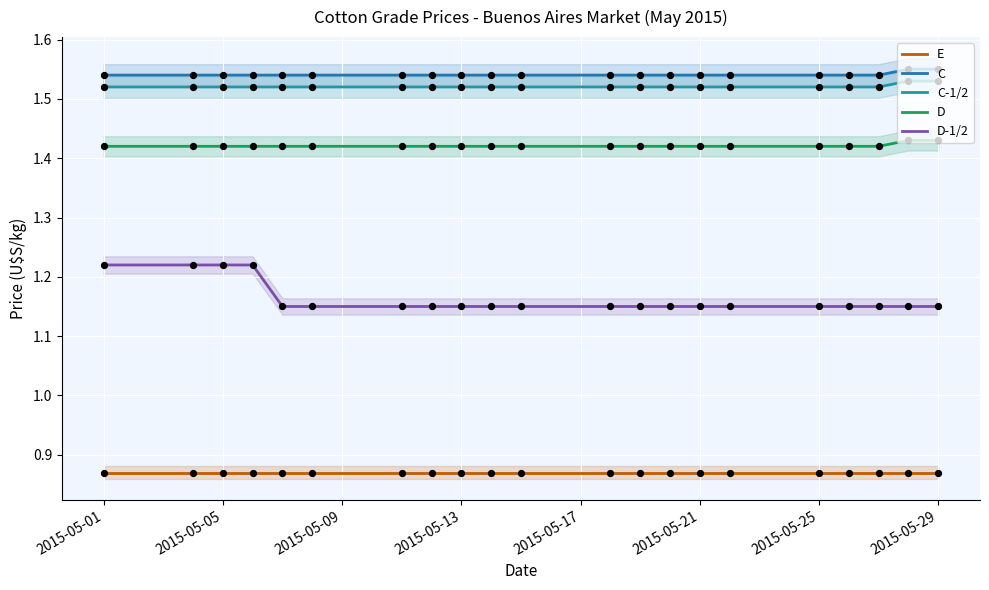

Which series has the widest spread of Y values?

D-1/2